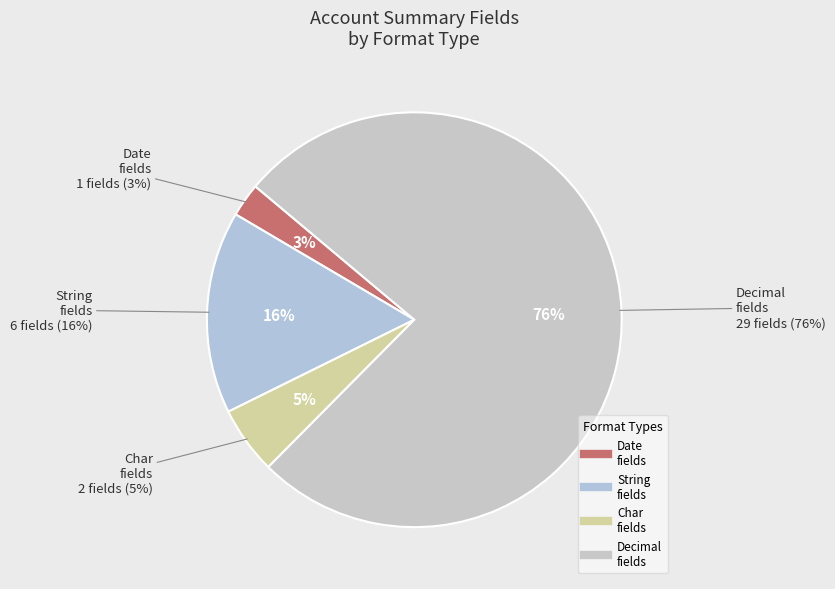

The Asset Movements slice represents 11% of the pie. True or false?

False